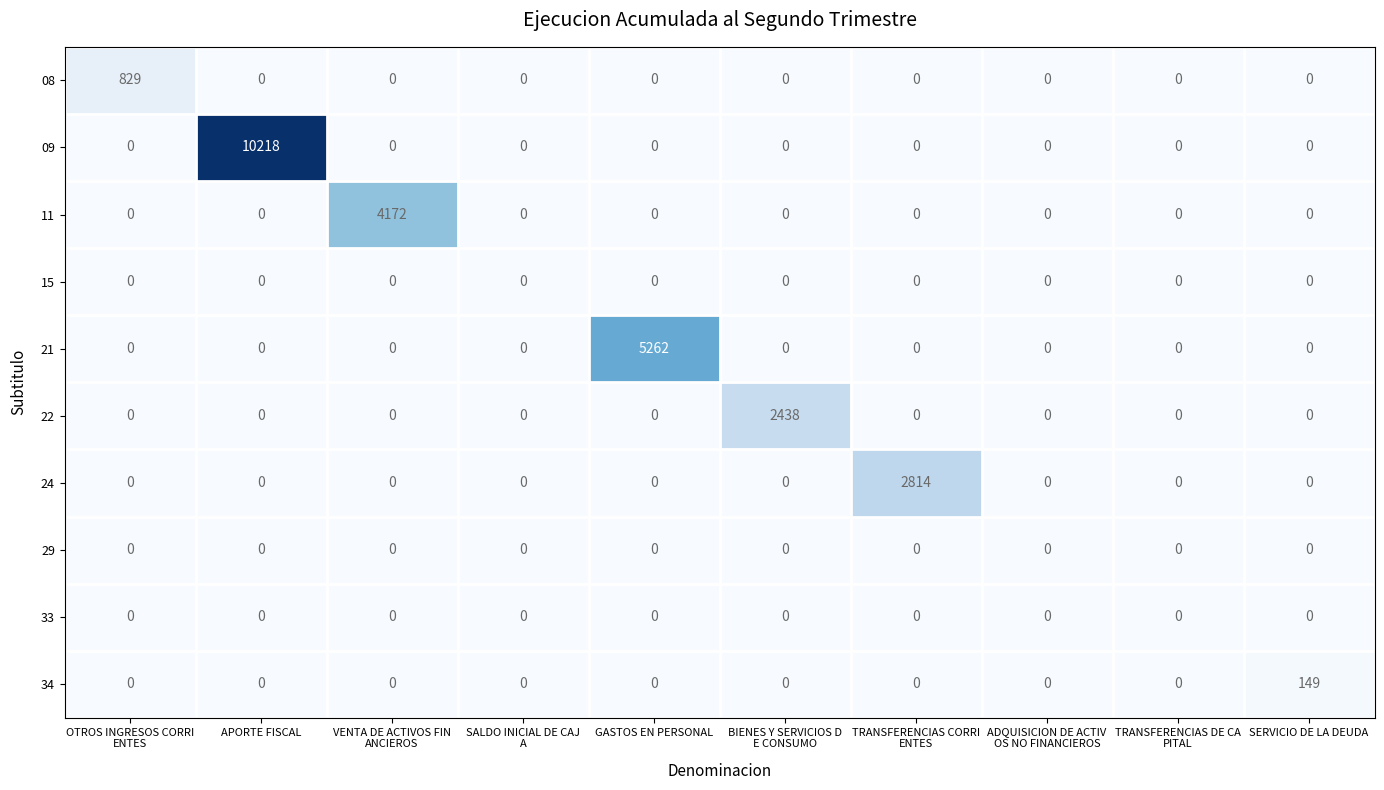

At which category is the sum across all series the highest?

APORTE FISCAL